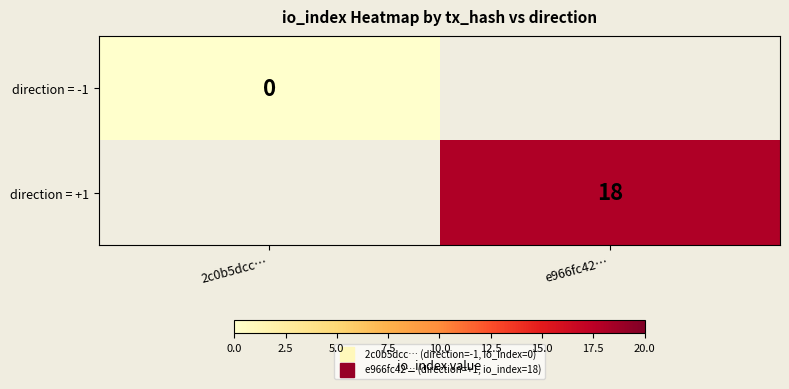

At how many categories does at least one series exceed 11?

1